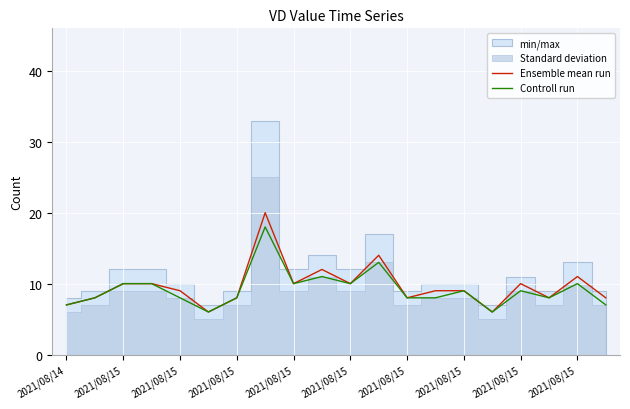

What is the sum of the Ensemble mean run values at 2021/08/15 and 16?

20